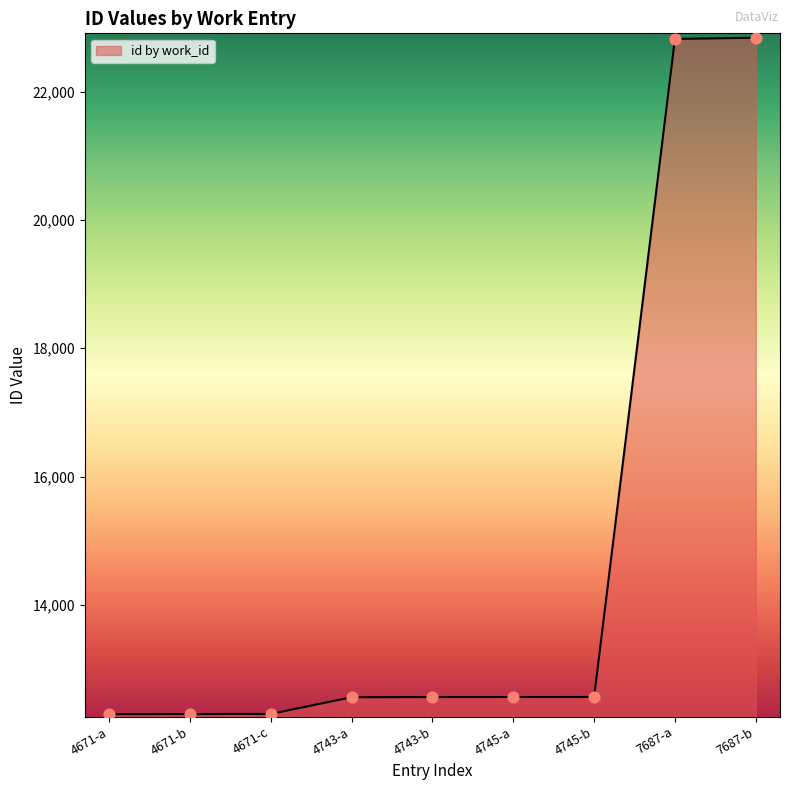

What is the ratio of the value at 4743-b to the value at 4671-b?

1.0